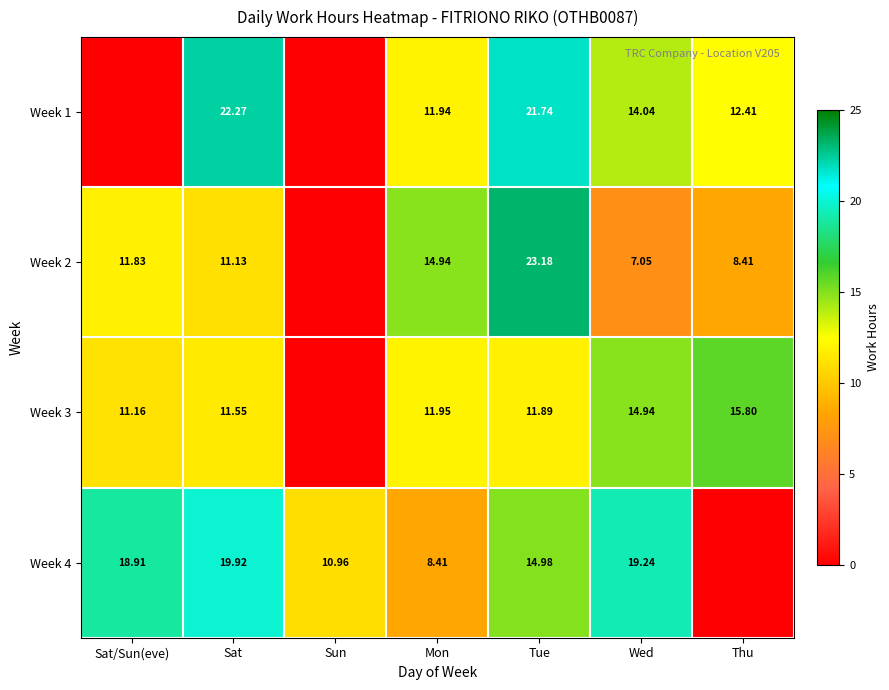

Rank the categories by Week 2 value from lowest to highest.

Sun, Wed, Thu, Sat, Sat/Sun(eve), Mon, Tue